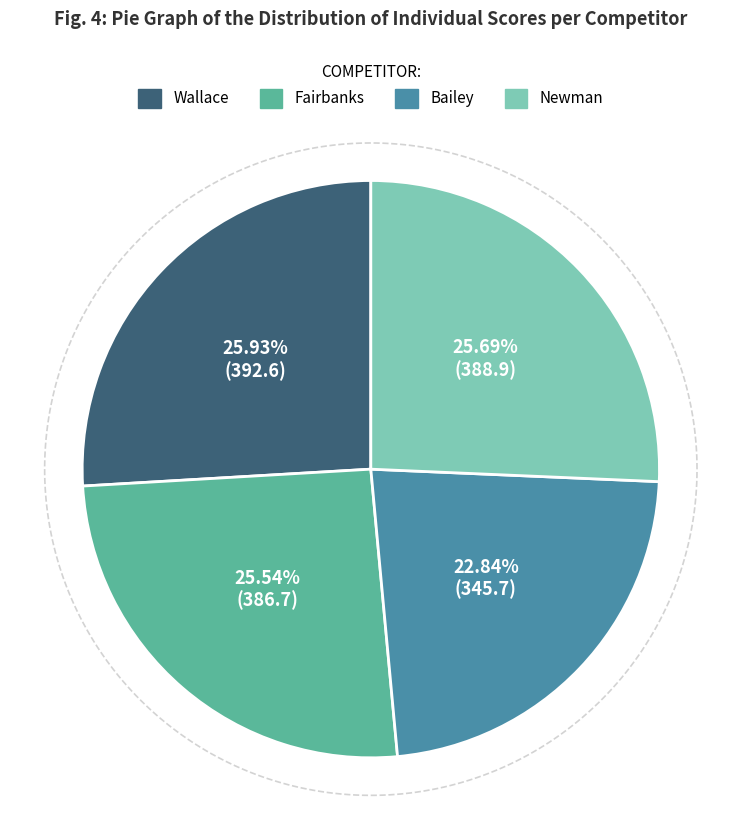

Does any single category account for the majority?

No